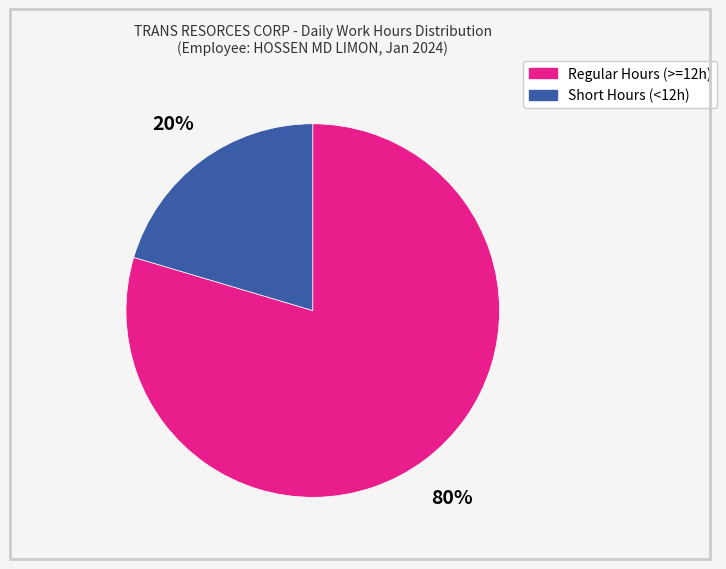

How many segments does this pie chart have?

2